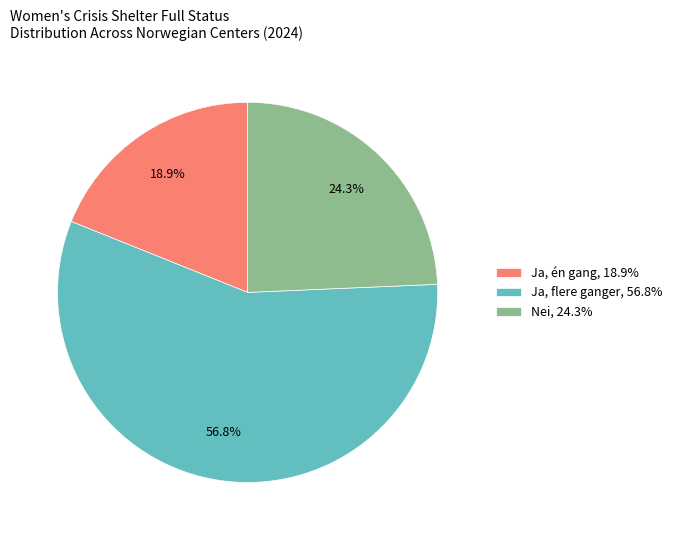

Is the sum of Ja, én gang, 18.9% and Nei, 24.3% greater than half?

No